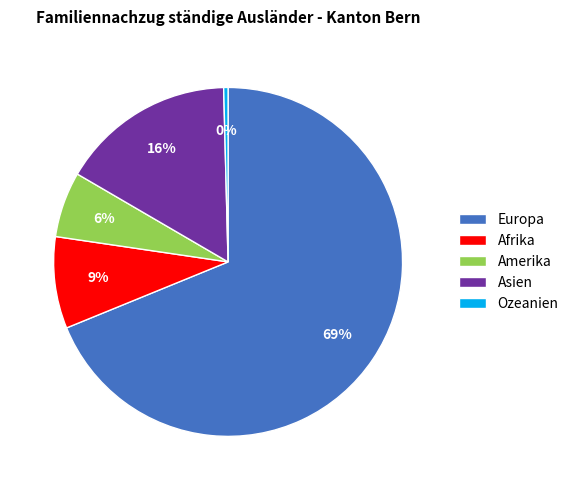

What is the majority slice?

Europa